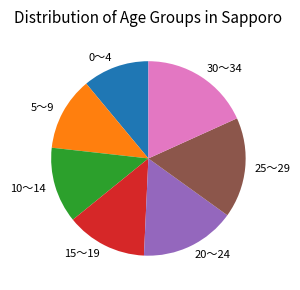

Does any single category account for the majority?

No